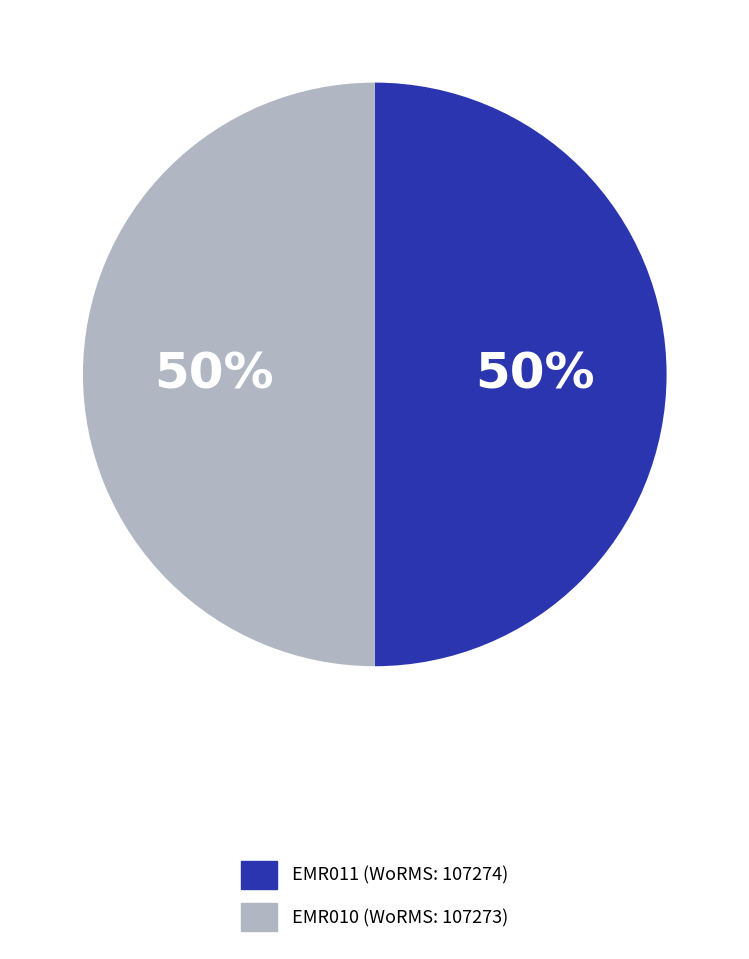

To the nearest percent, what is the average slice percentage?

50%